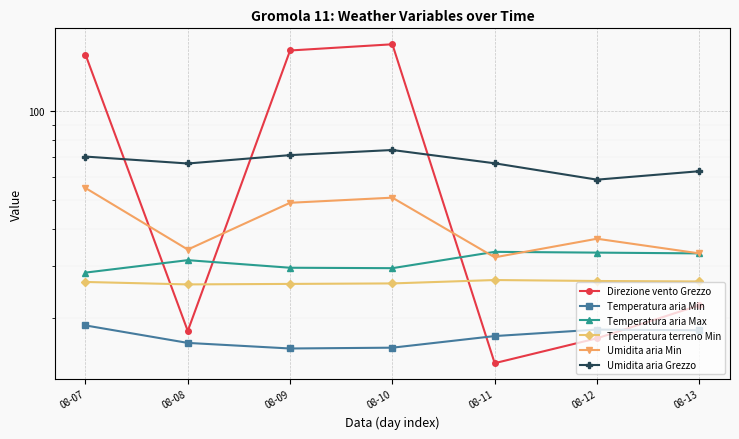

True or false: Umidita aria Min has more than 0 points higher than both neighbors.

True